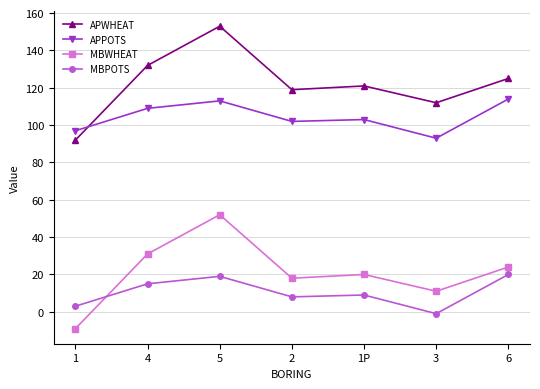

The value of MBWHEAT at 1P is 31. True or false?

False